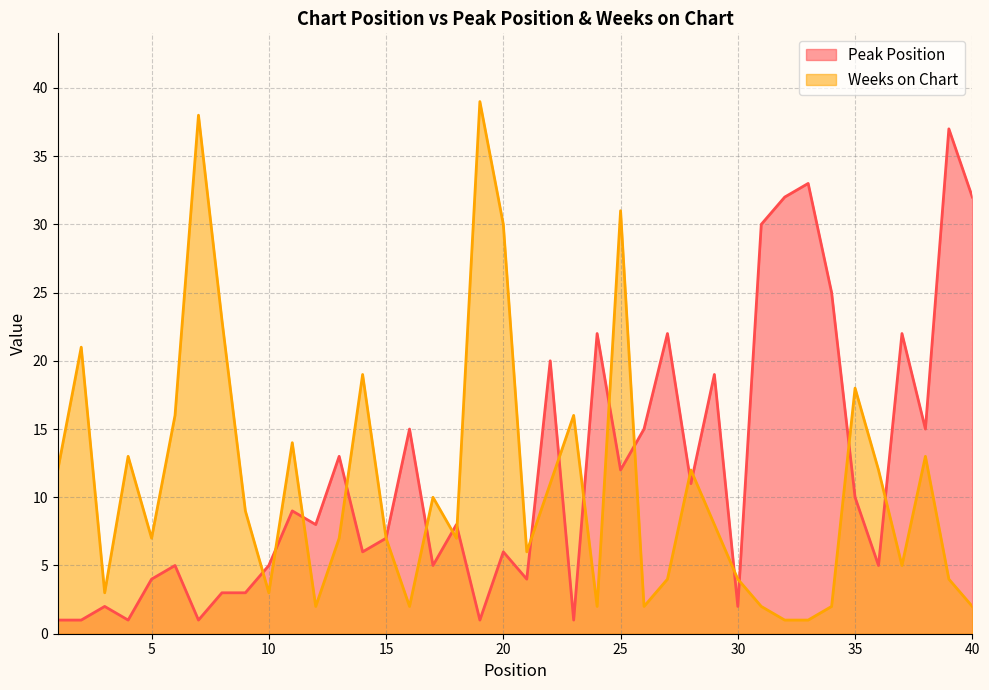

What is the average value of the Weeks on Chart series?

11